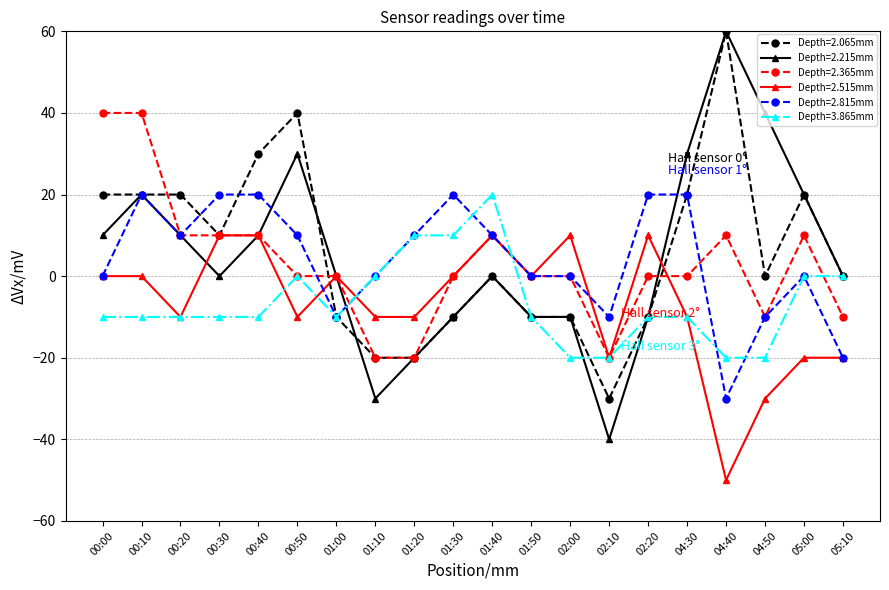

True or false: Depth=2.815mm has a value of 20 at 02:20.

True